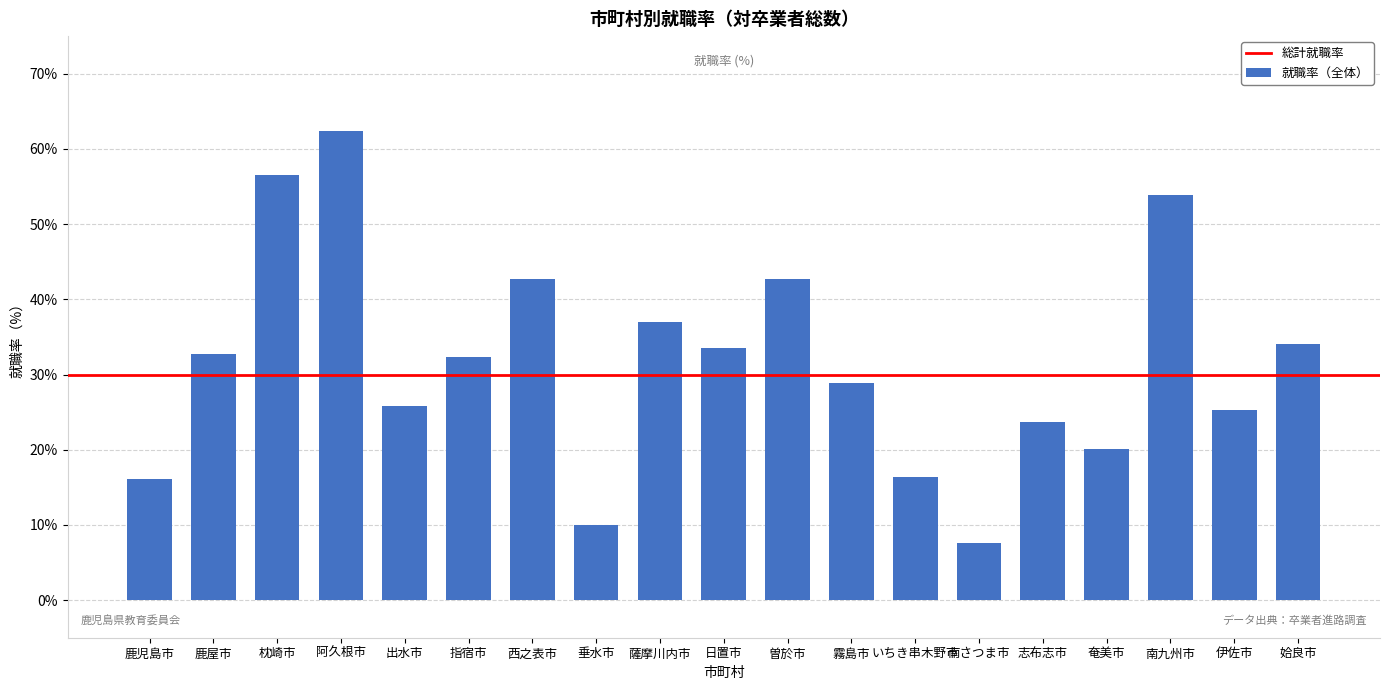

How many data points are less than 32?

9